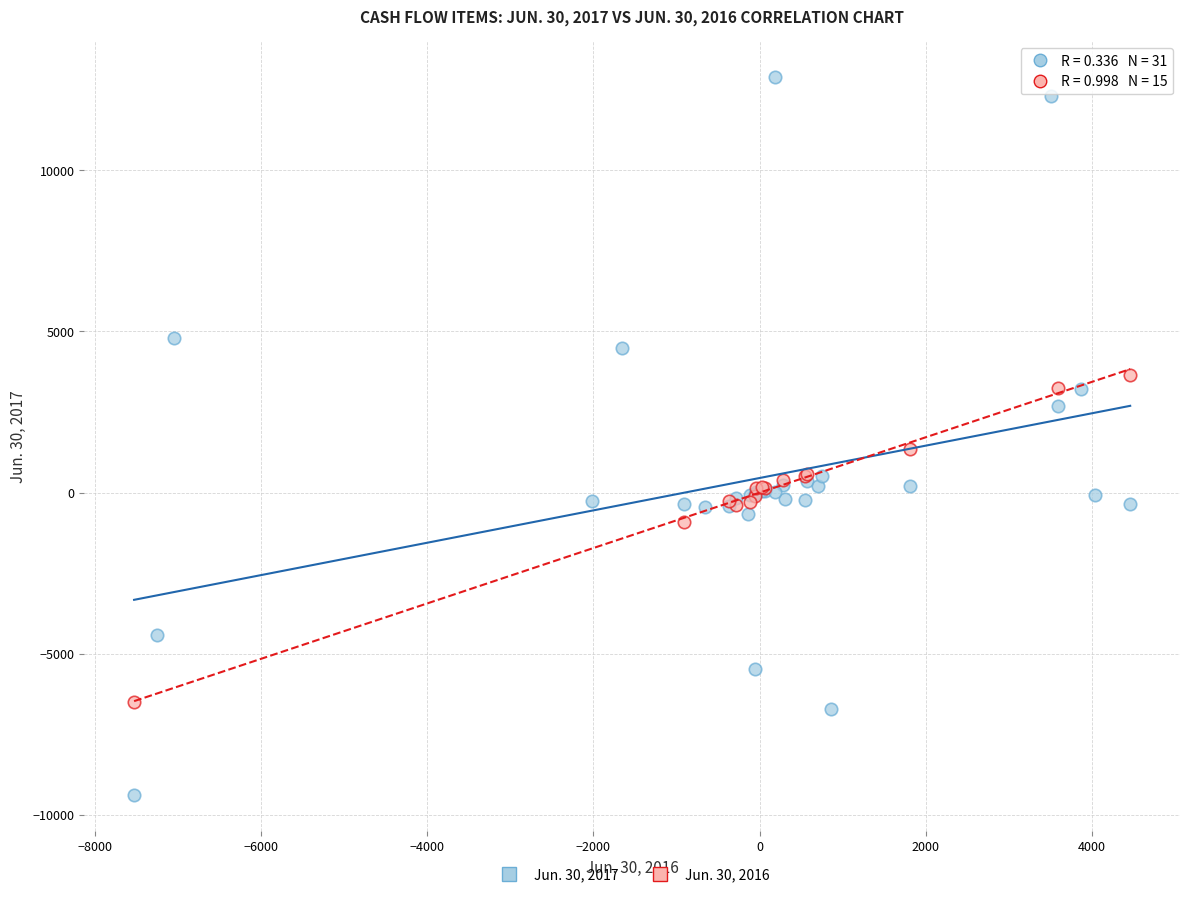

Which series has the largest Y range (max minus min)?

Jun. 30, 2017